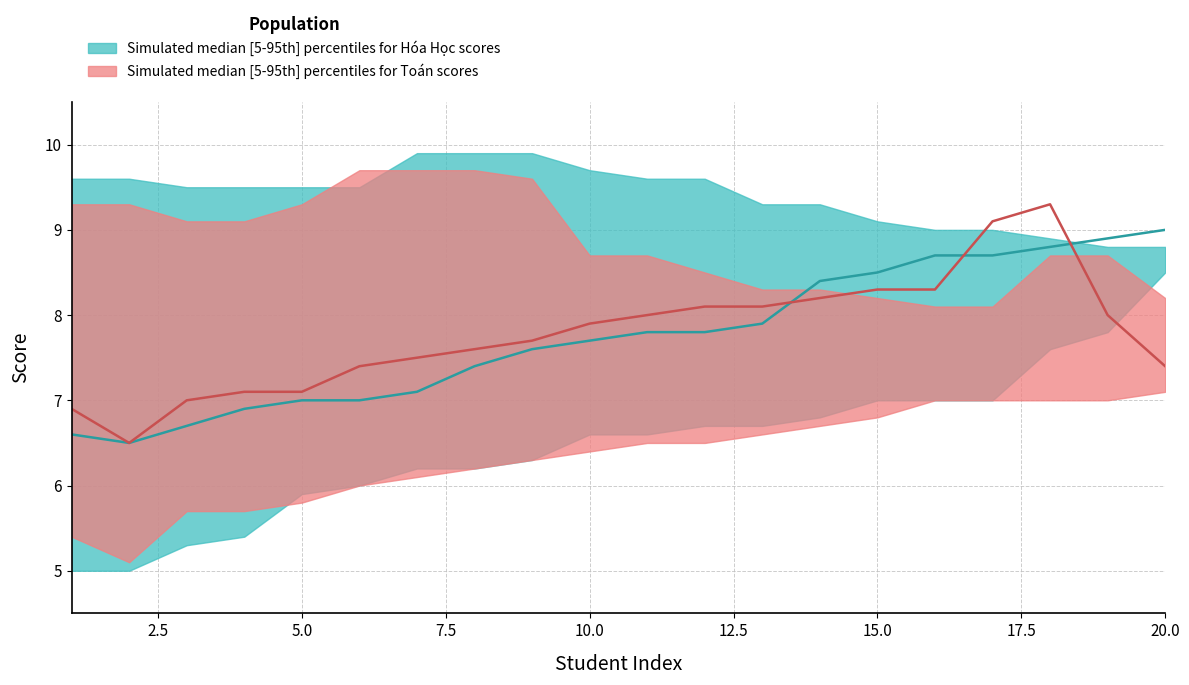

The value of HoaHoc_lower at 17 is 7.0. True or false?

True